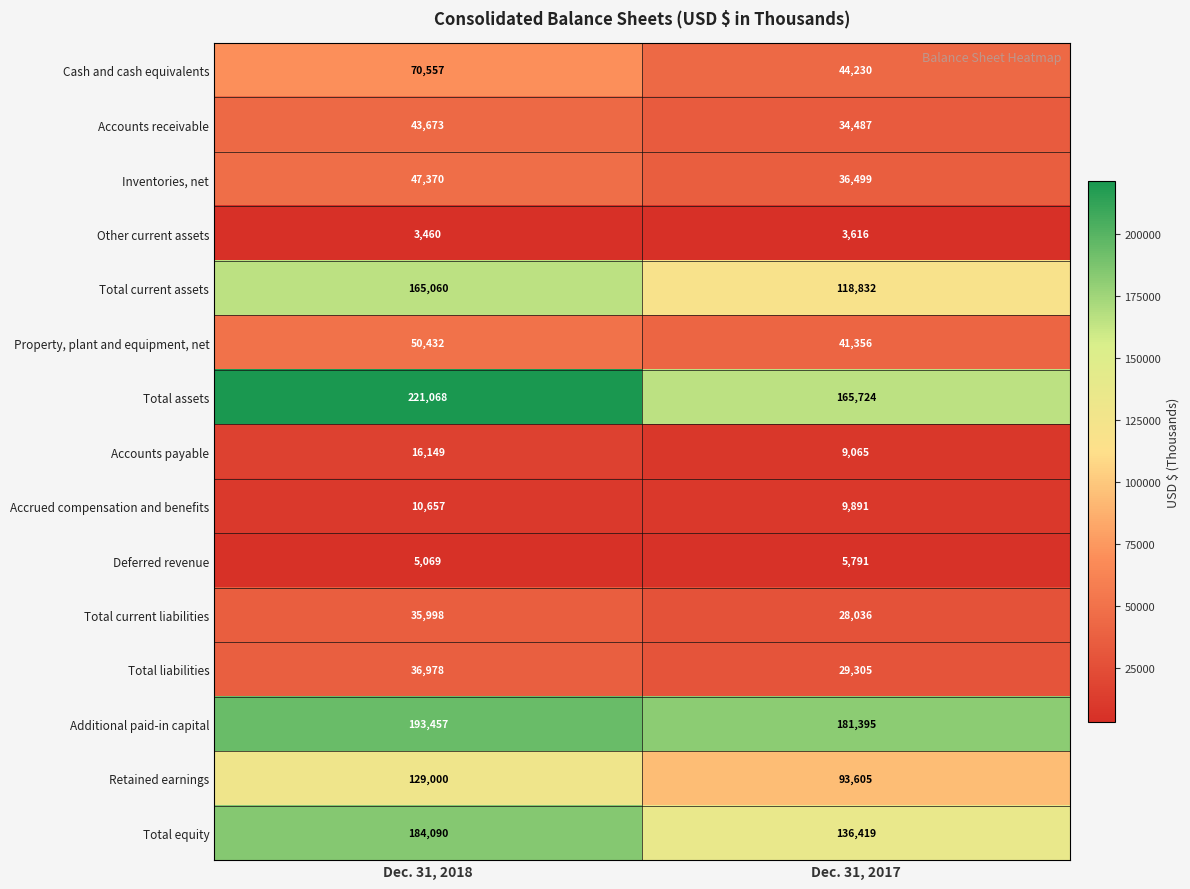

Is it true that Accrued compensation and benefits equals 17713 at Dec. 31, 2017?

False